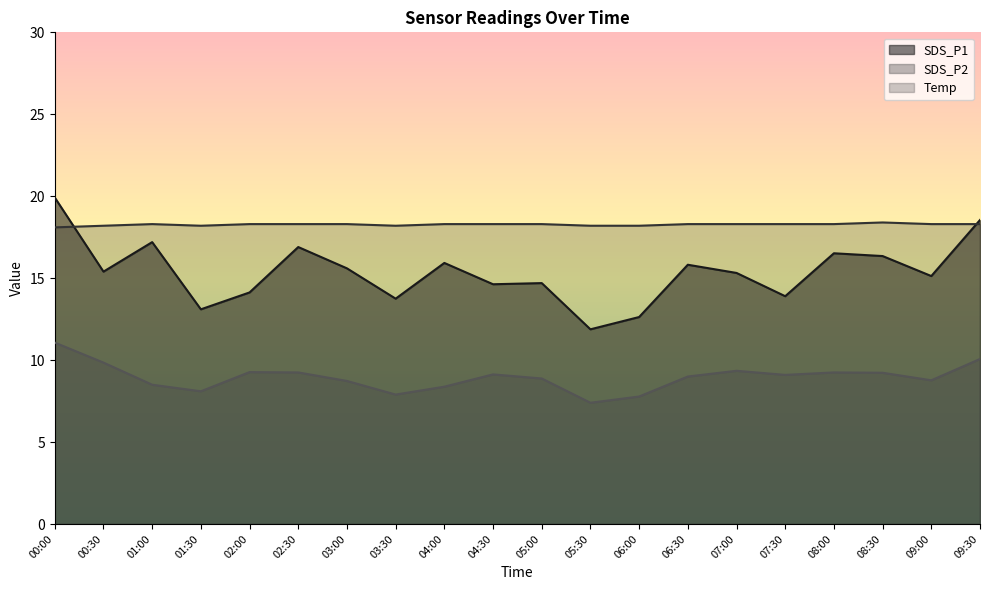

At 02:00, list the series in order from largest to smallest.

Temp, SDS_P1, SDS_P2